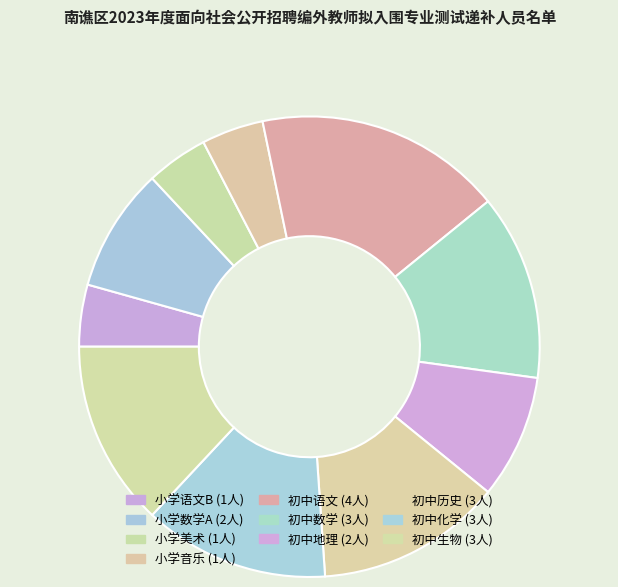

To the nearest percent, what is the difference between the largest and smallest slice percentages?

13%